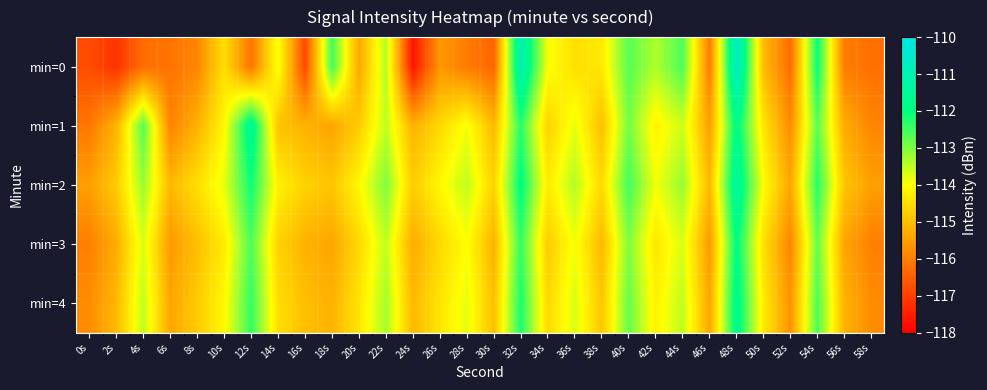

At 50s, list the series in order from largest to smallest.

min=2, min=4, min=1, min=3, min=0